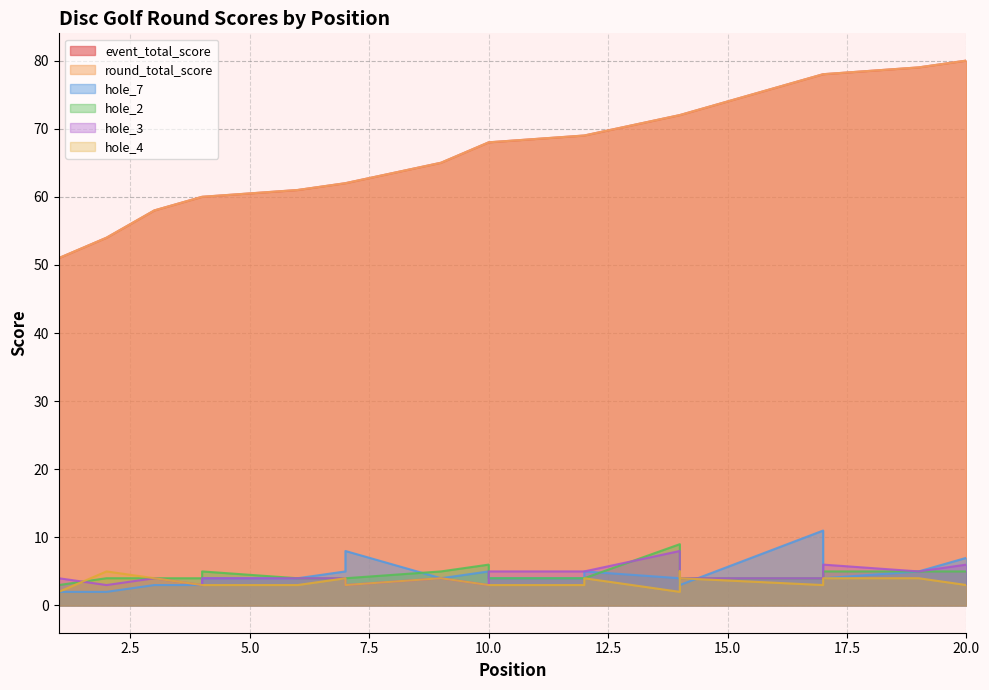

In hole_3, how many points are higher than both neighbors (excluding endpoints)?

4